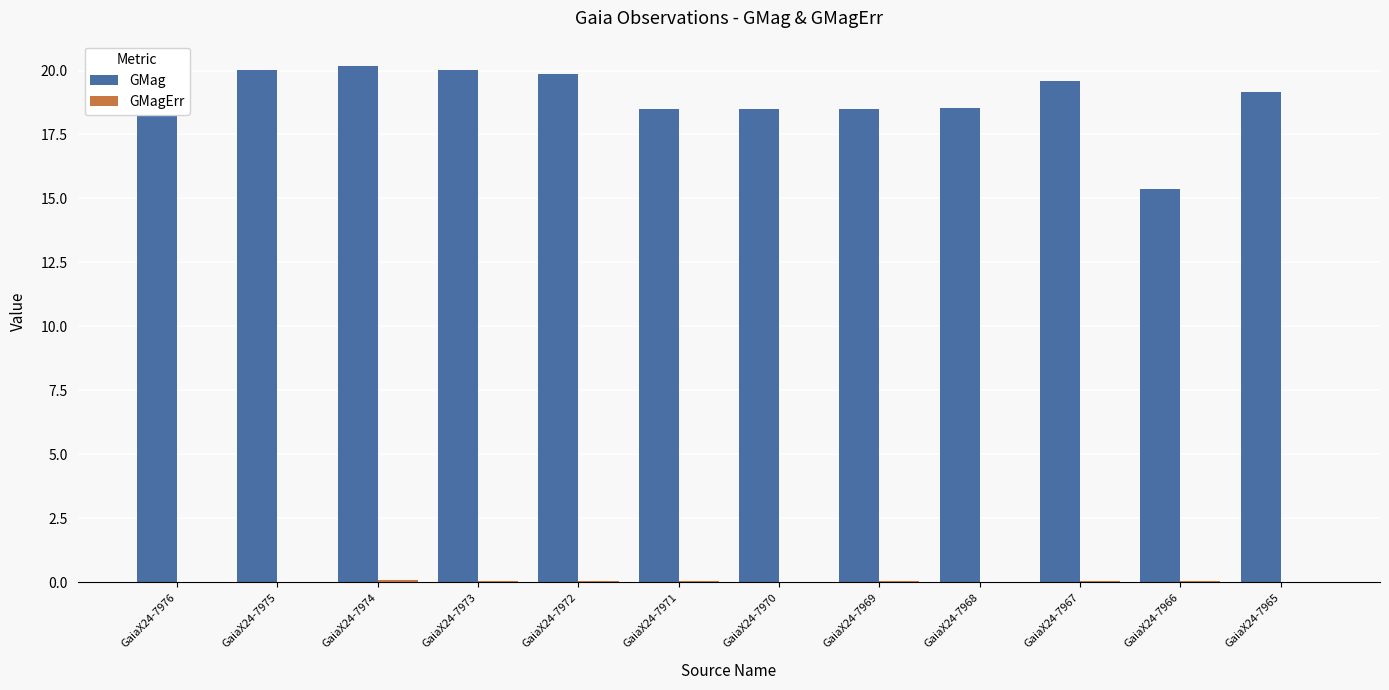

Count the number of data series in this chart.

2